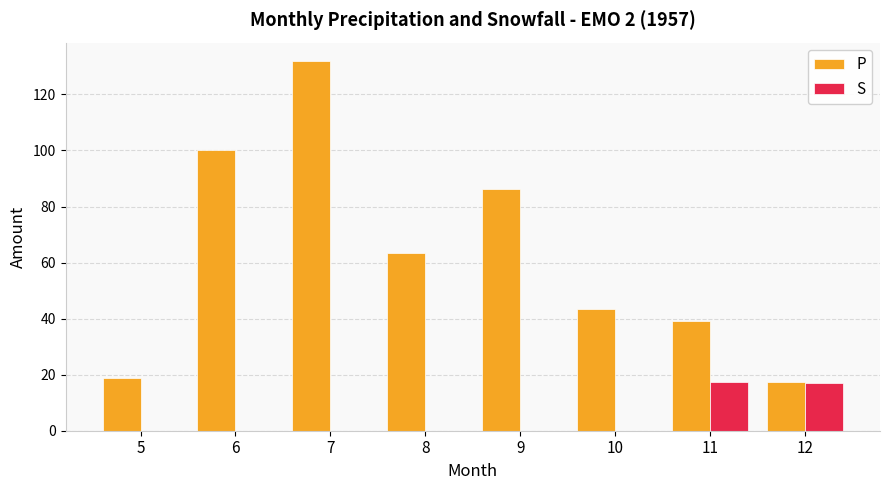

Which series changed the most between 6 and 7?

P